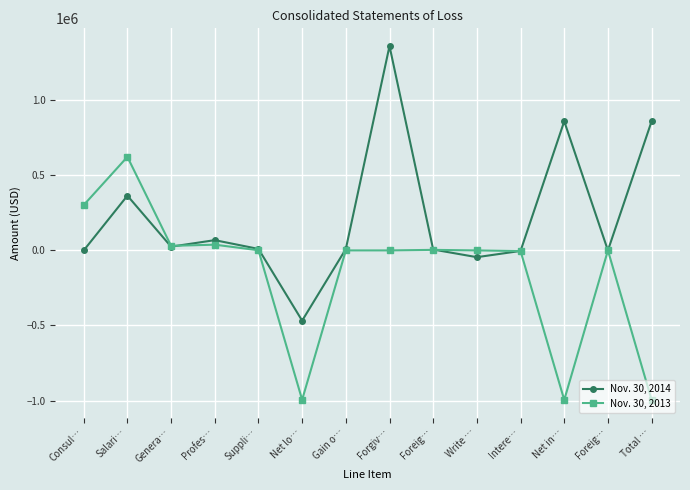

Which has a higher value, Net lo… or Salari…?

Salari…